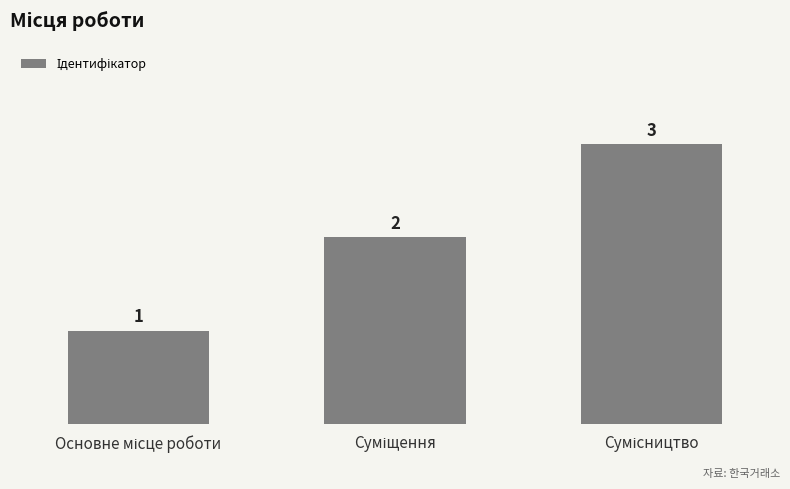

What is the value of the 1st bar from the left?

1